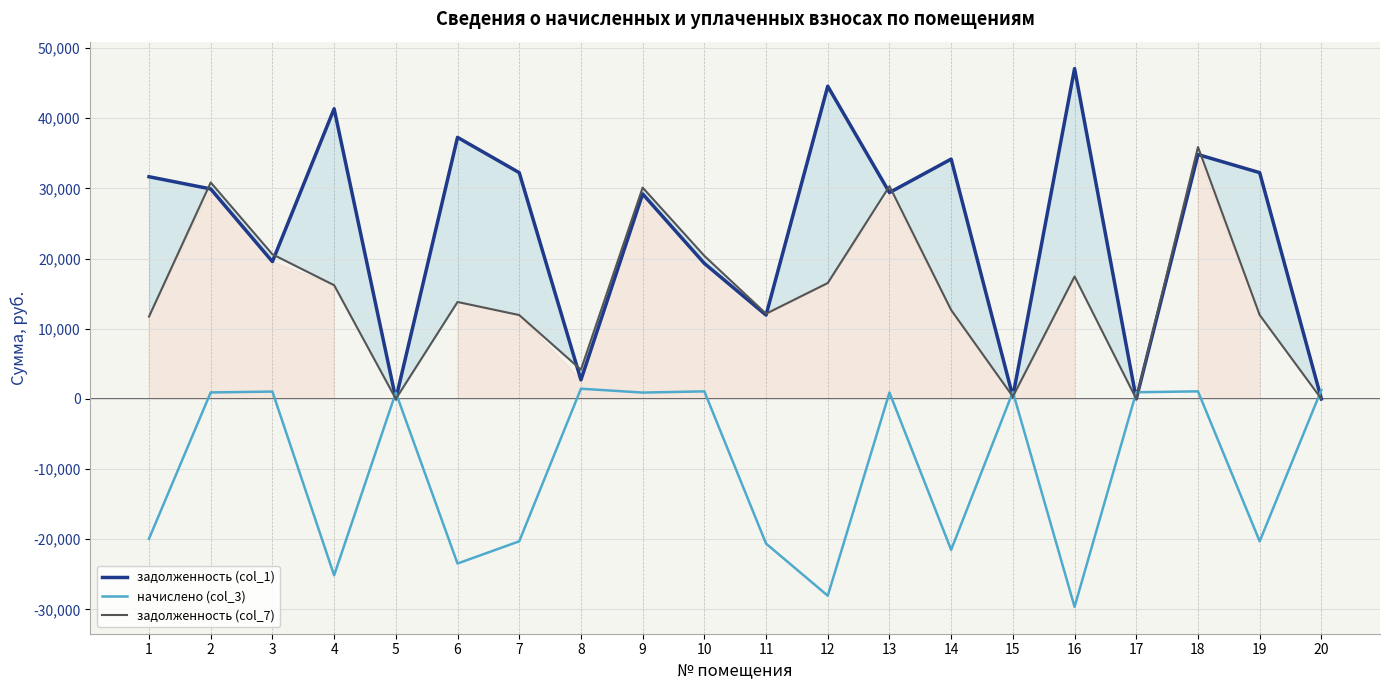

Is the value of задолженность (col_7) at 2 greater than the value of задолженность (col_1) at 17?

Yes